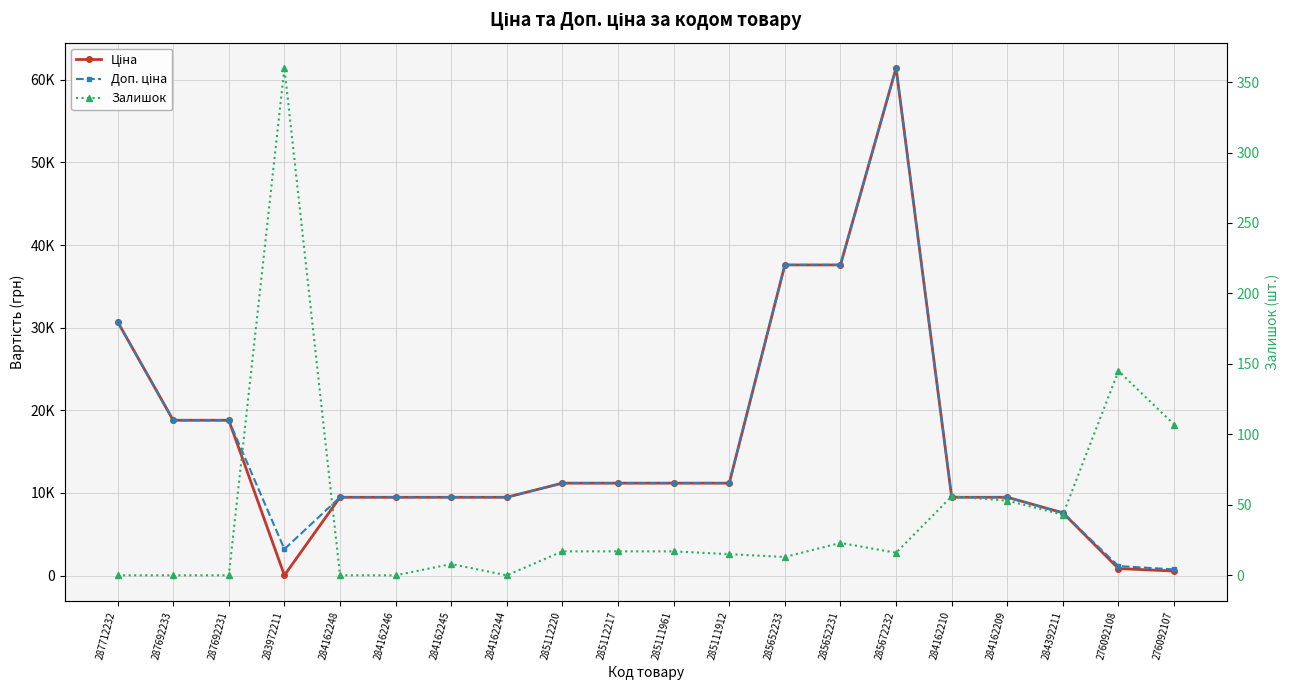

What is the difference between the highest and lowest values at 285652231?

37570.6